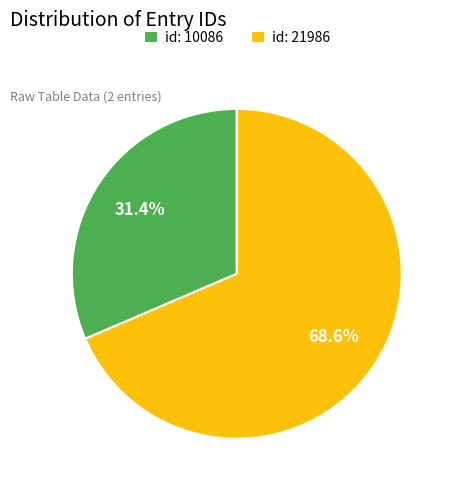

Approximately how many times larger is the value at id: 10086 compared to id: 21986?

0.5